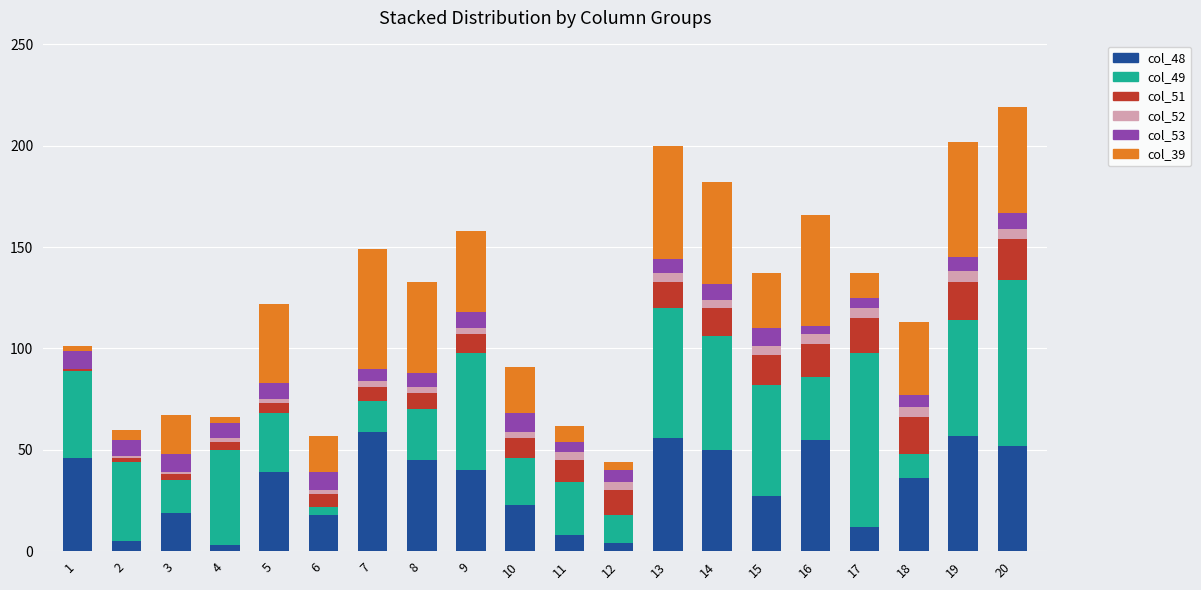

The col_48 series shows 36 at 18. True or false?

True